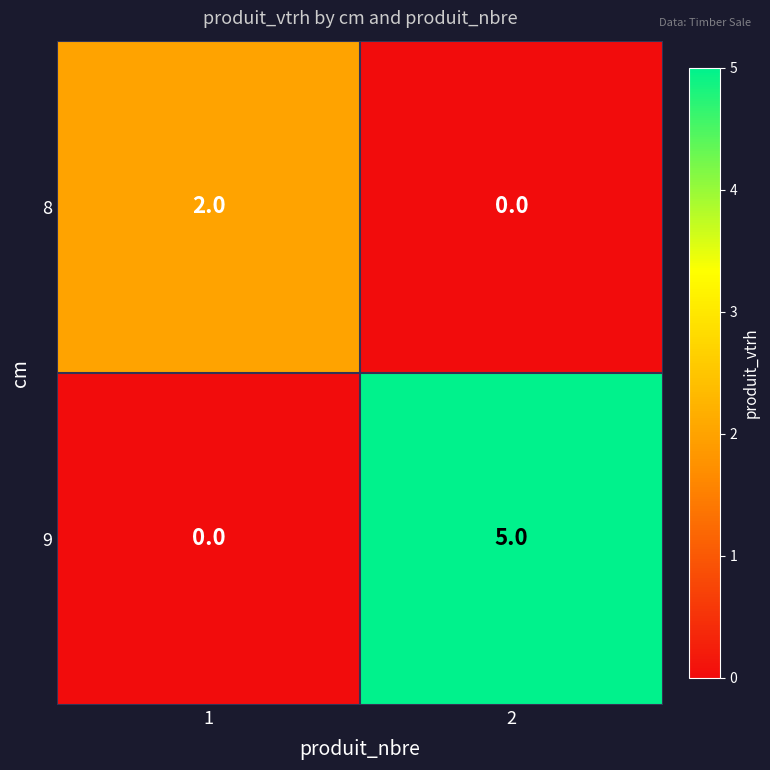

Reading right to left, extract all data points from this chart.

8: 0	2
9: 5	0